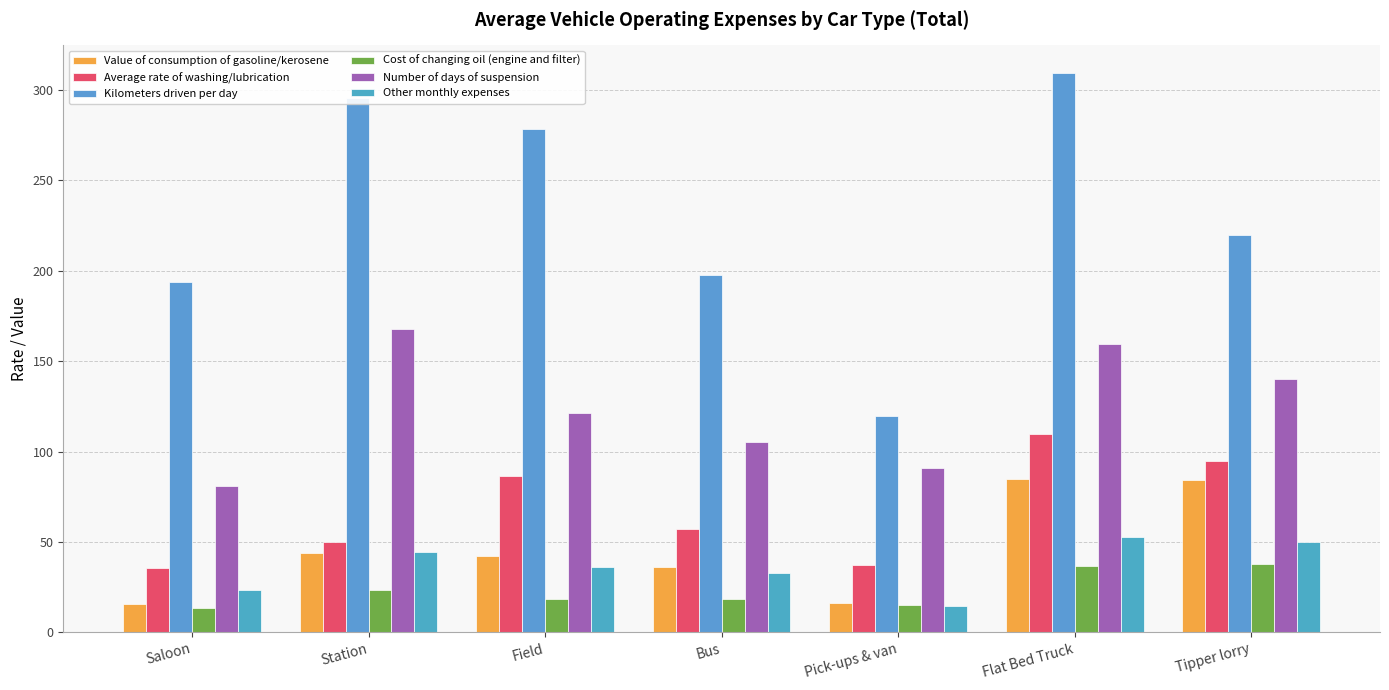

At which label is Value of consumption of gasoline/kerosene closest to 50?

Station